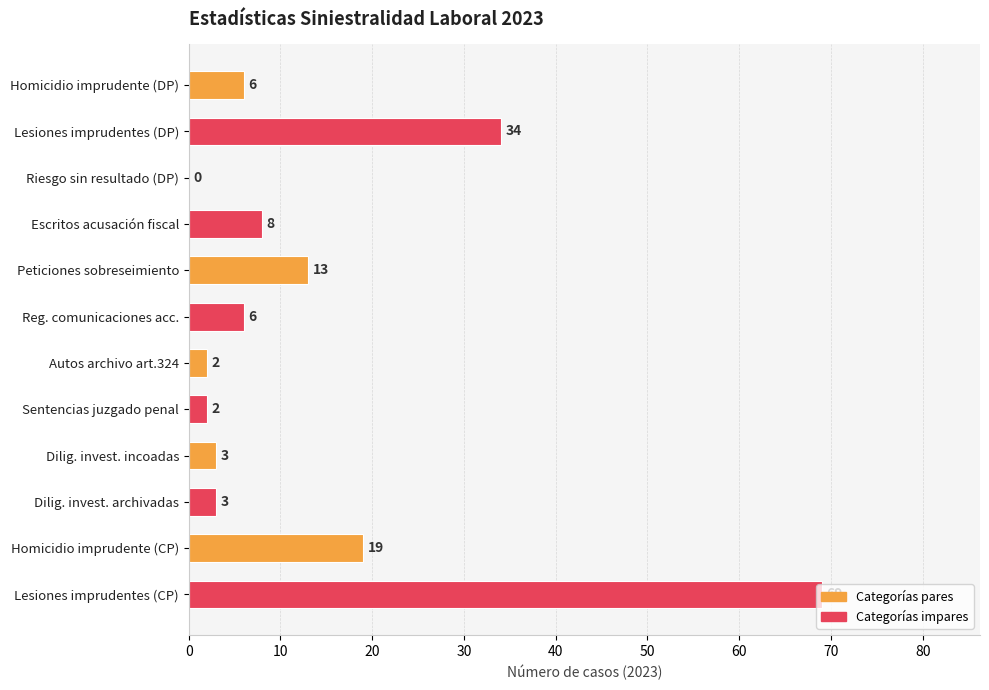

What is the sum of all values?

165